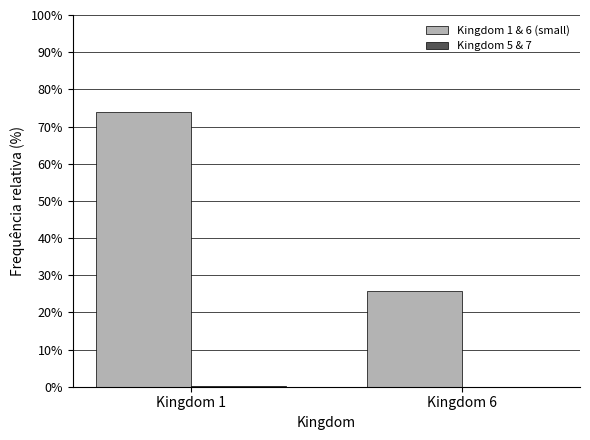

What is the maximum value shown in the chart?

73.9